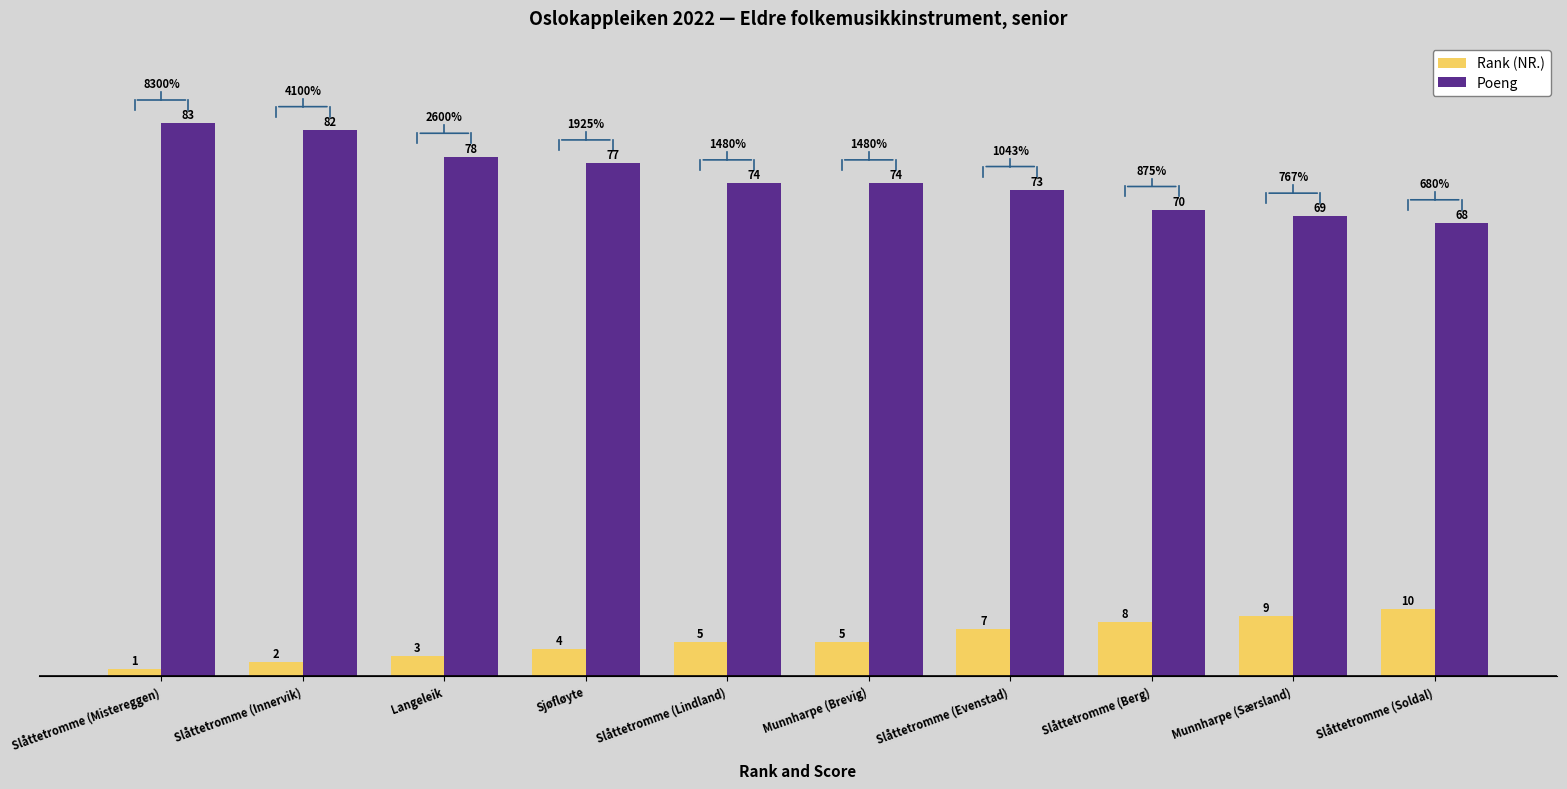

Reading left to right, list all the values displayed in this chart.

Rank (NR.): 1	2	3	4	5	5	7	8	9	10
Poeng: 83	82	78	77	74	74	73	70	69	68